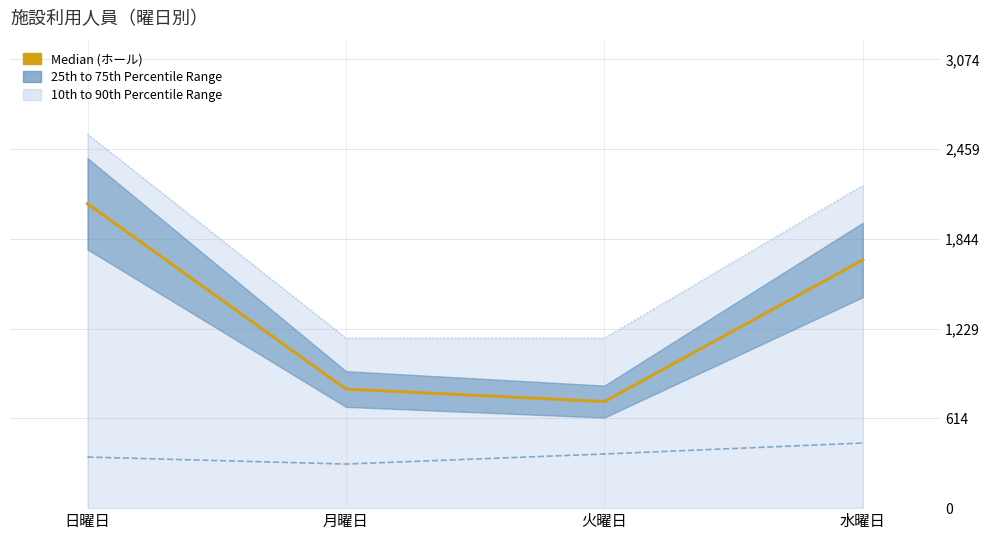

How many lines are shown in the chart?

3